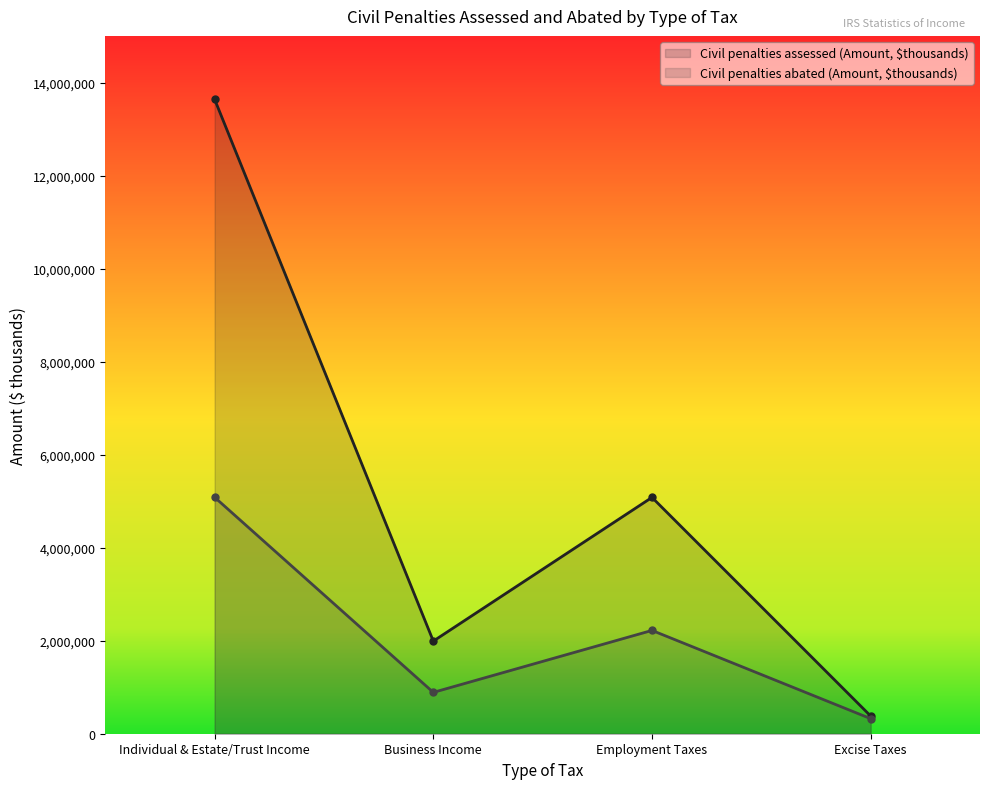

In Civil penalties abated (Amount, $thousands), how many points are higher than both neighbors (excluding endpoints)?

1